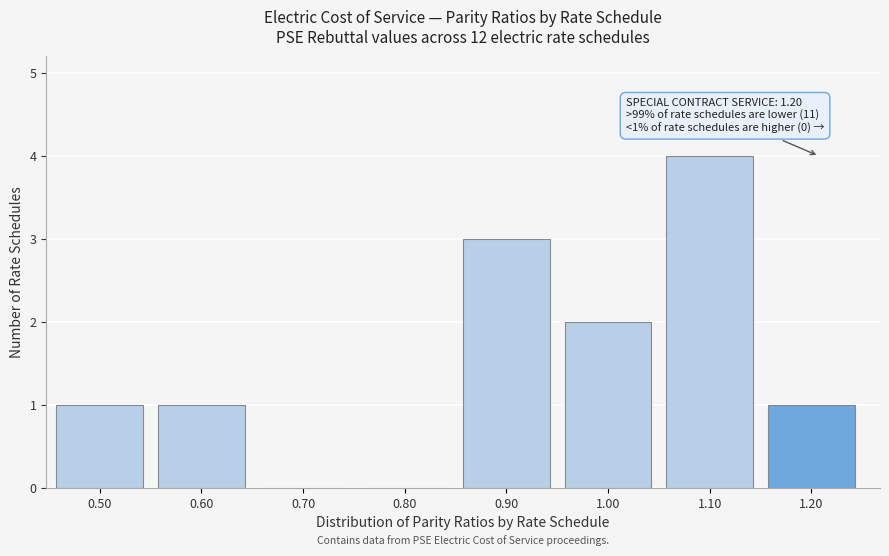

Over which range of the x-axis is the bar tallest?

1.05 to 1.15